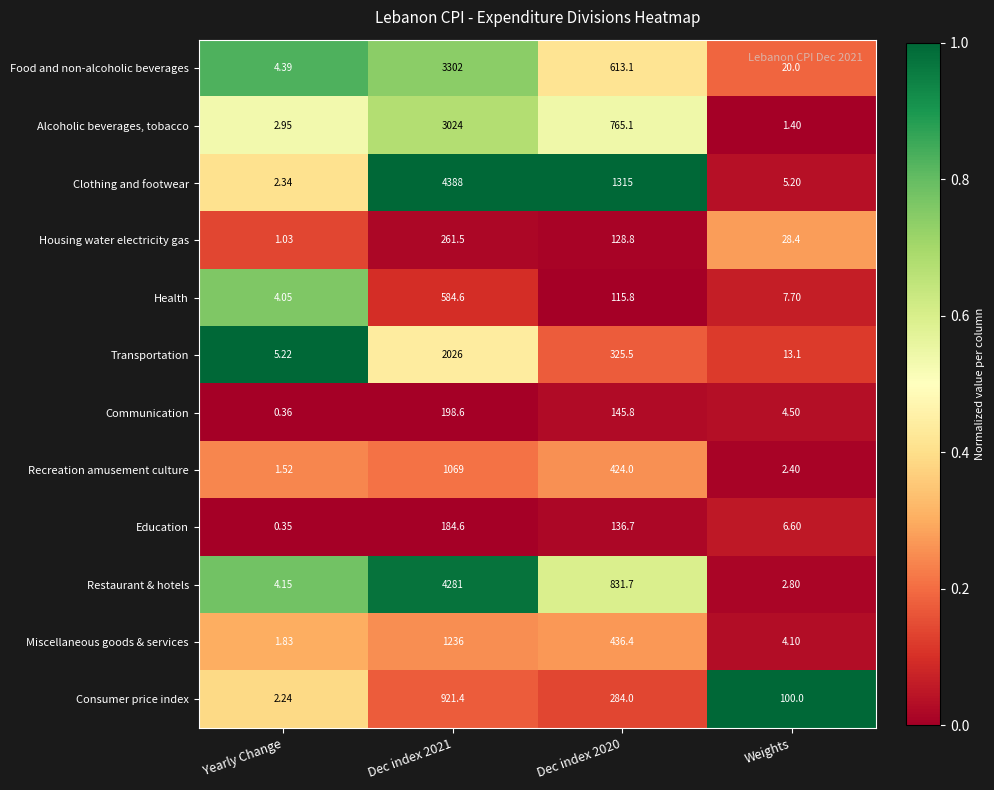

Is the value of Food and non-alcoholic beverages at Yearly Change greater than the value of Housing water electricity gas at Dec index 2021?

No